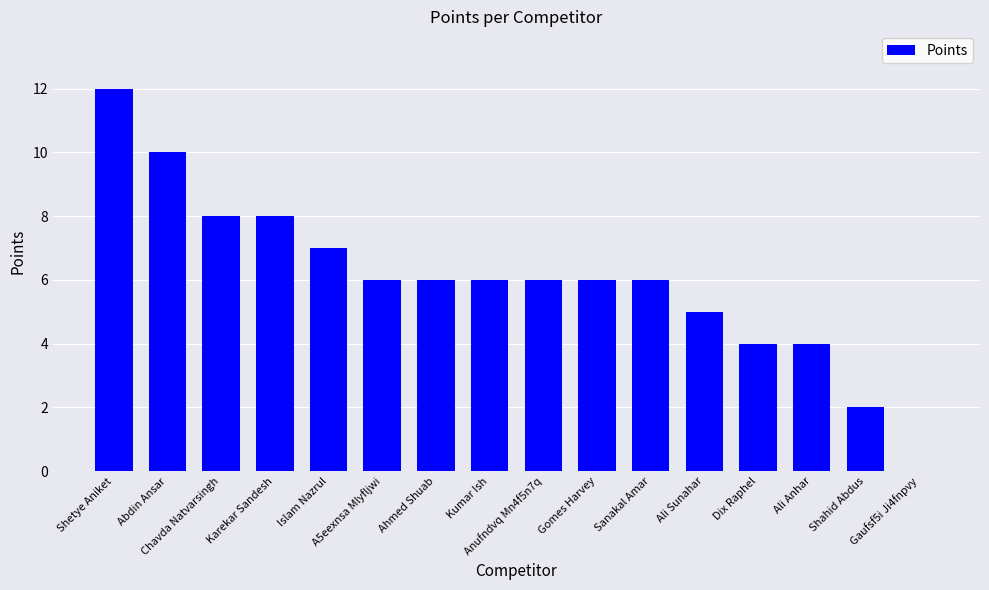

What is the sum of all values?

96